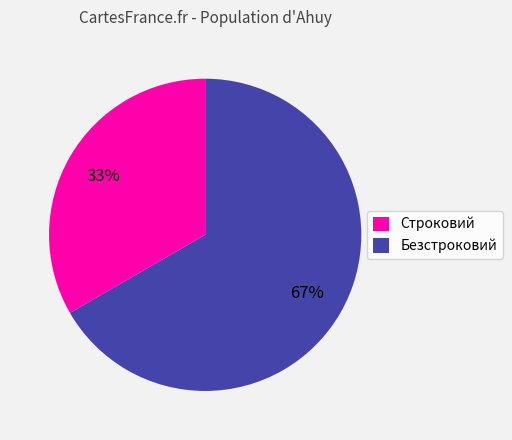

Count the number of slices in the pie.

2